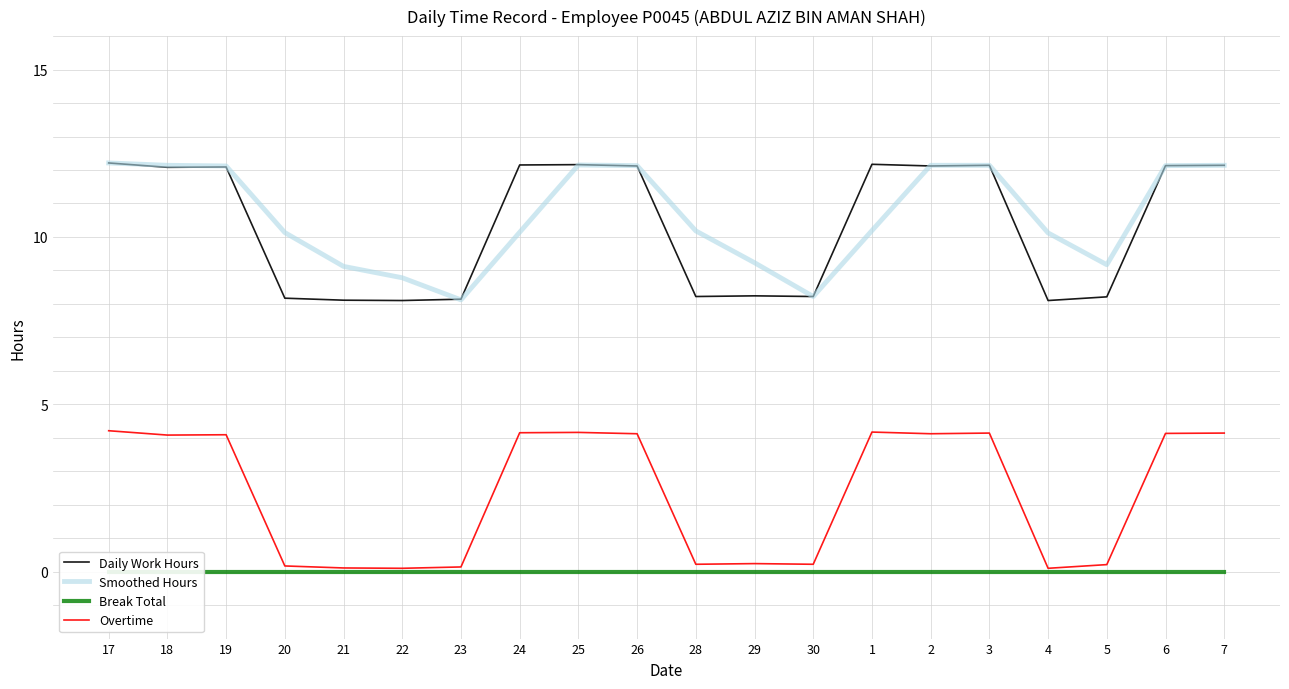

Is the value of Break Total at 24 greater than the value of Smoothed Hours at 20?

No